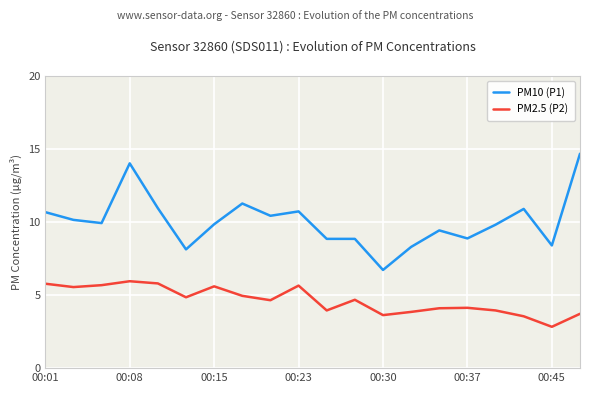

Which series has the largest total across all categories?

PM10 (P1)